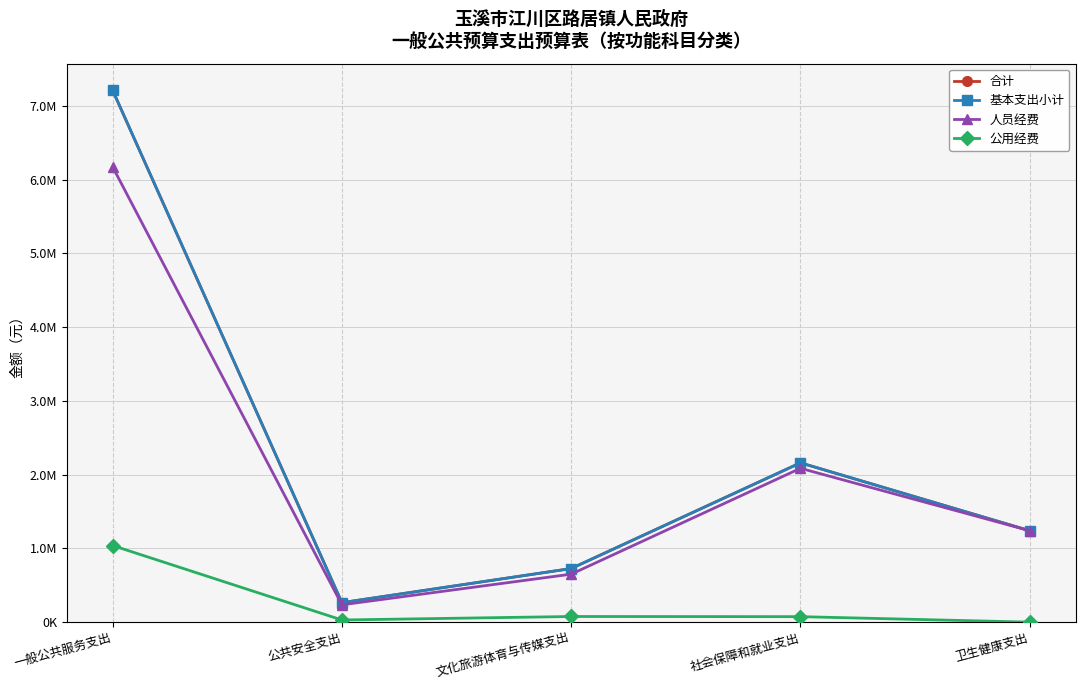

The value of 公用经费 at 社会保障和就业支出 is 119894.8. True or false?

False